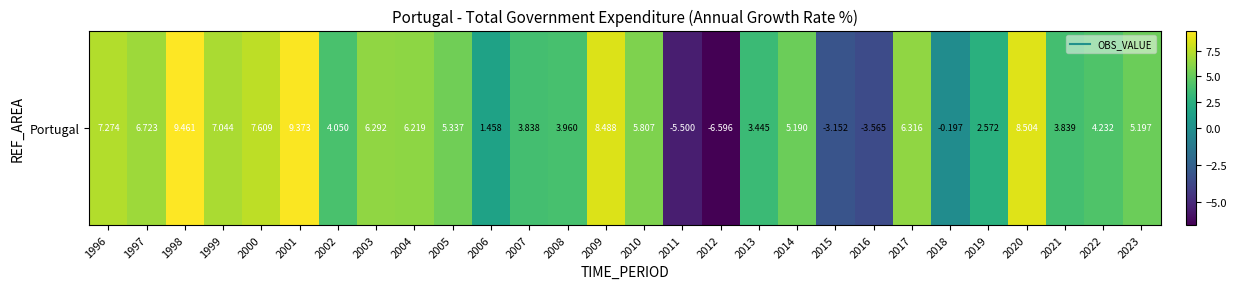

The chart shows a value of -7.8 at 2011. True or false?

False